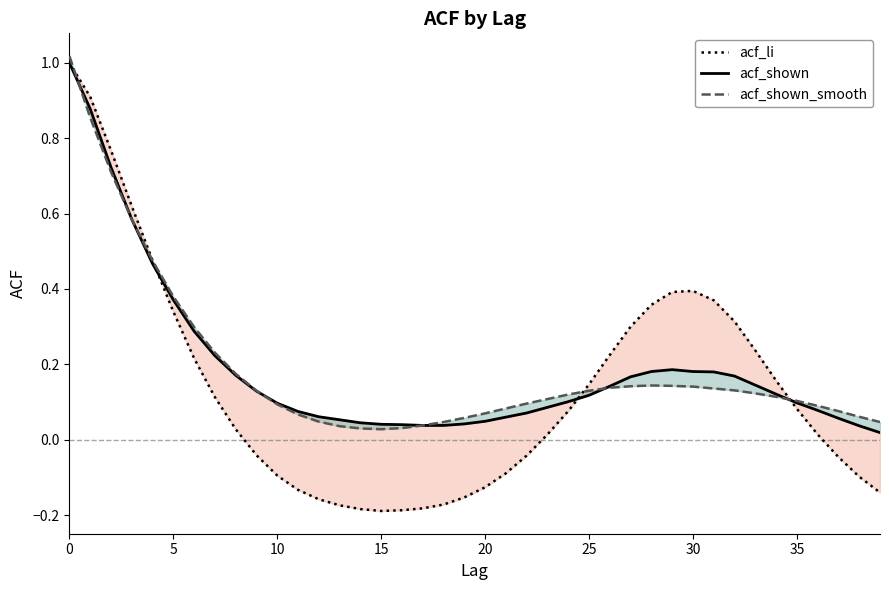

How many values in acf_li are above zero?

23